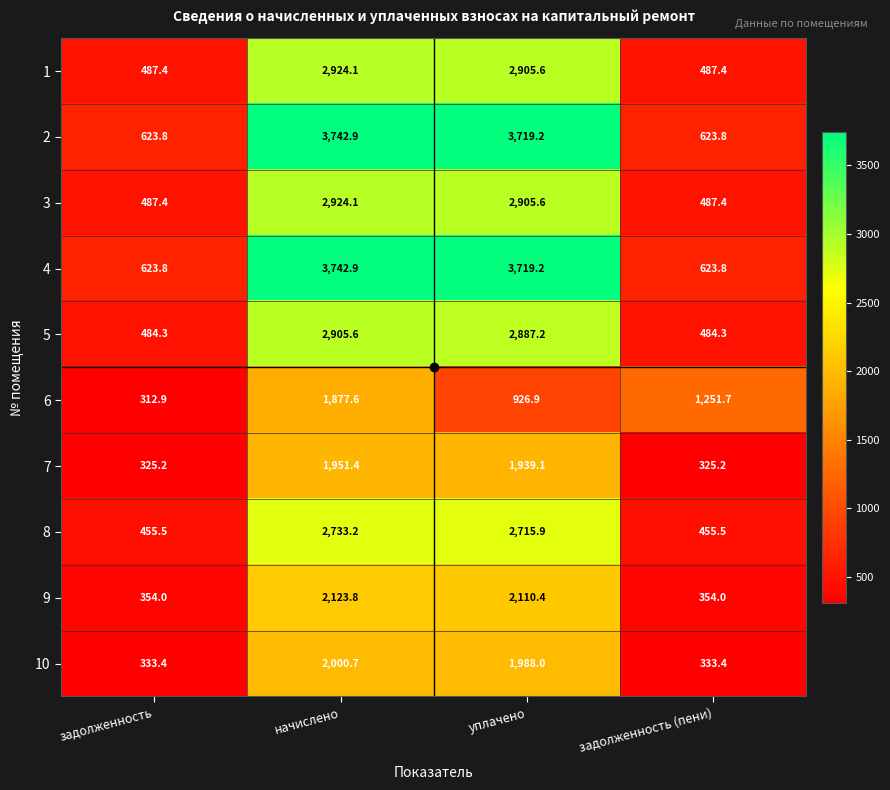

What is the total value across all series at задолженность?

4487.7